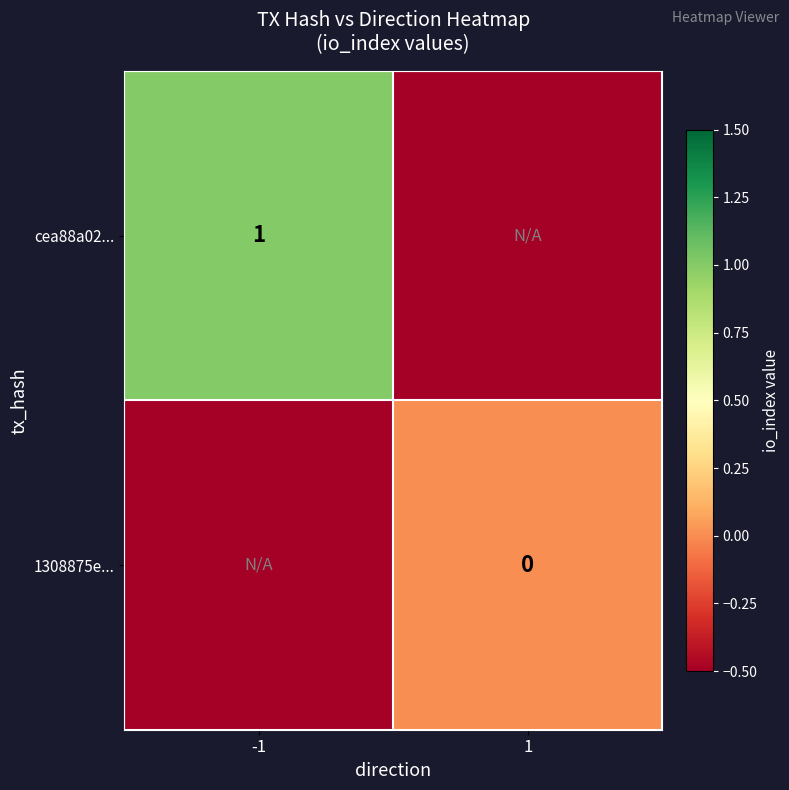

Is the value of 1308875e... at 1 greater than the value of cea88a02... at -1?

No